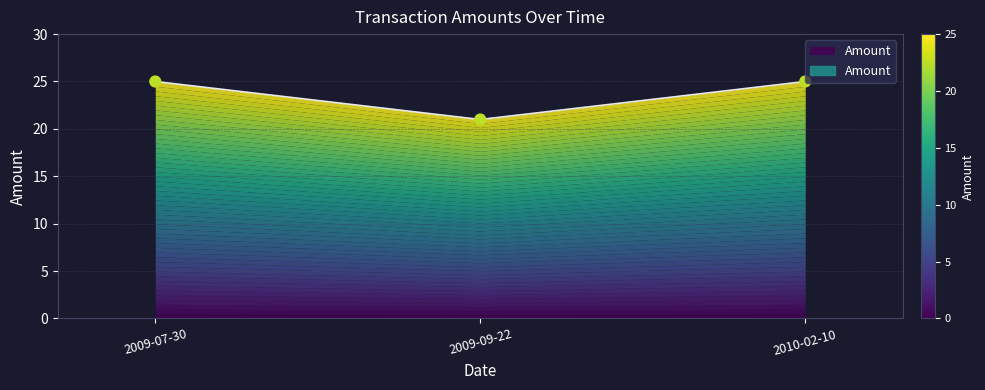

Between 2010-02-10 and 2009-09-22, which is larger?

2010-02-10